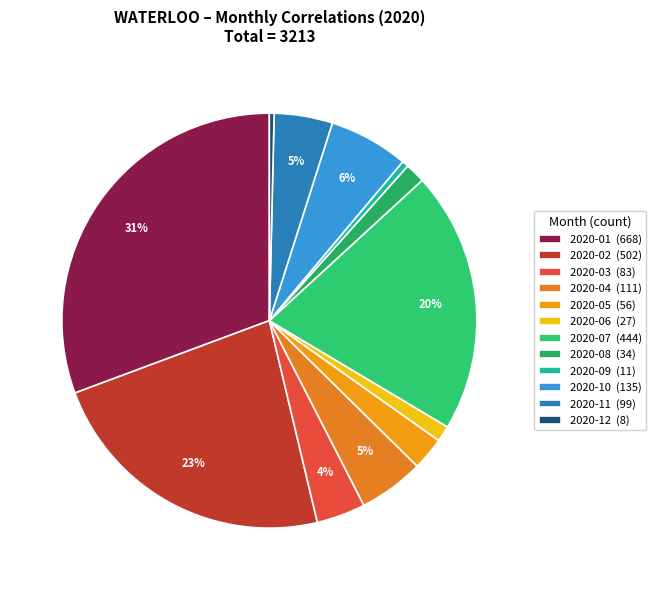

What is the largest slice in the pie chart?

2020-01